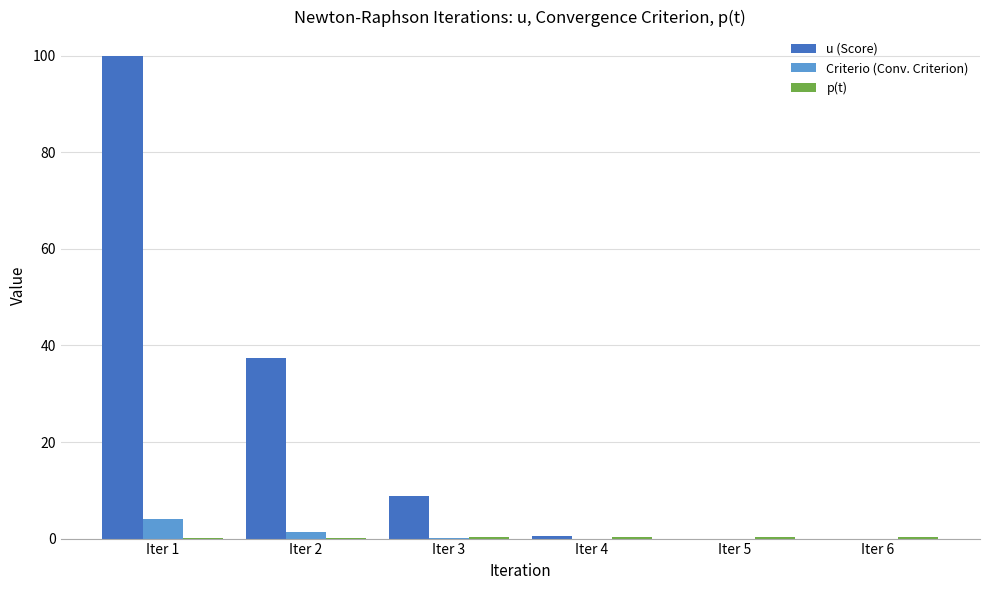

At which category is the sum across all series the highest?

Iter 1